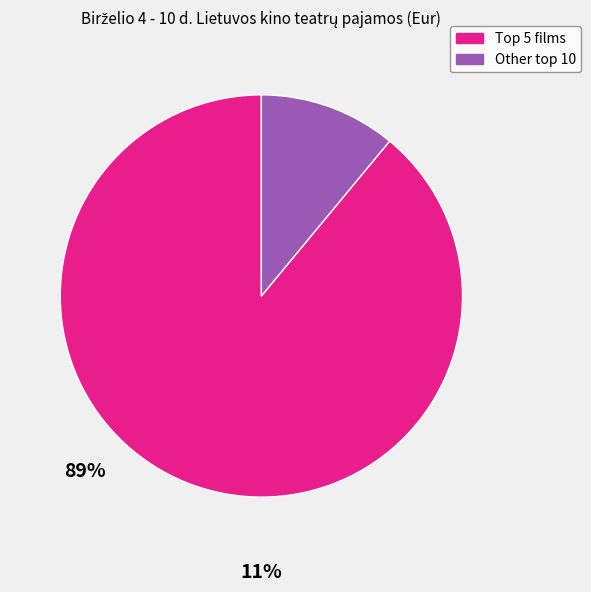

How many segments does this pie chart have?

2